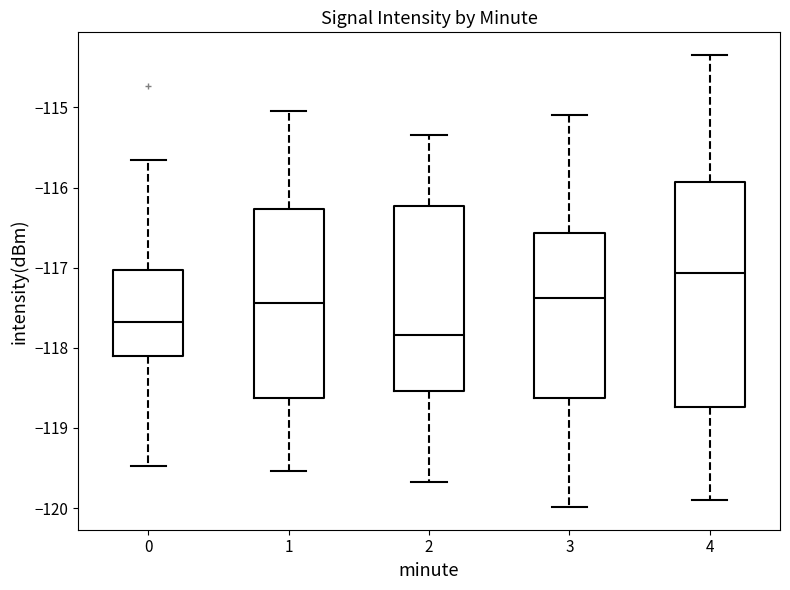

Reading left to right, transcribe this box plot: for each box, give where its median line is, the range the box spans, and where its two whiskers end, as read against the y-axis. The values are not printed on the chart, so give them approximately, as read against the axis.

0: median -117.7, box -118.1 to -117.0, whiskers -119.5 to -115.7
1: median -117.4, box -118.6 to -116.3, whiskers -119.5 to -115.0
2: median -117.8, box -118.5 to -116.2, whiskers -119.7 to -115.3
3: median -117.4, box -118.6 to -116.6, whiskers -120.0 to -115.1
4: median -117.1, box -118.7 to -115.9, whiskers -119.9 to -114.3